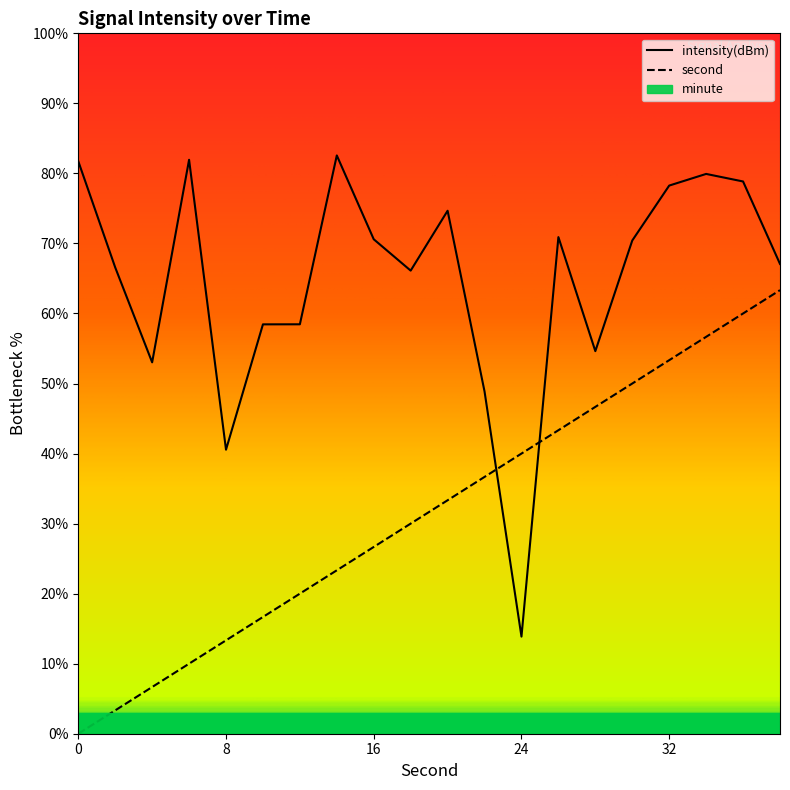

What is the total value across all series at 30?

120.4